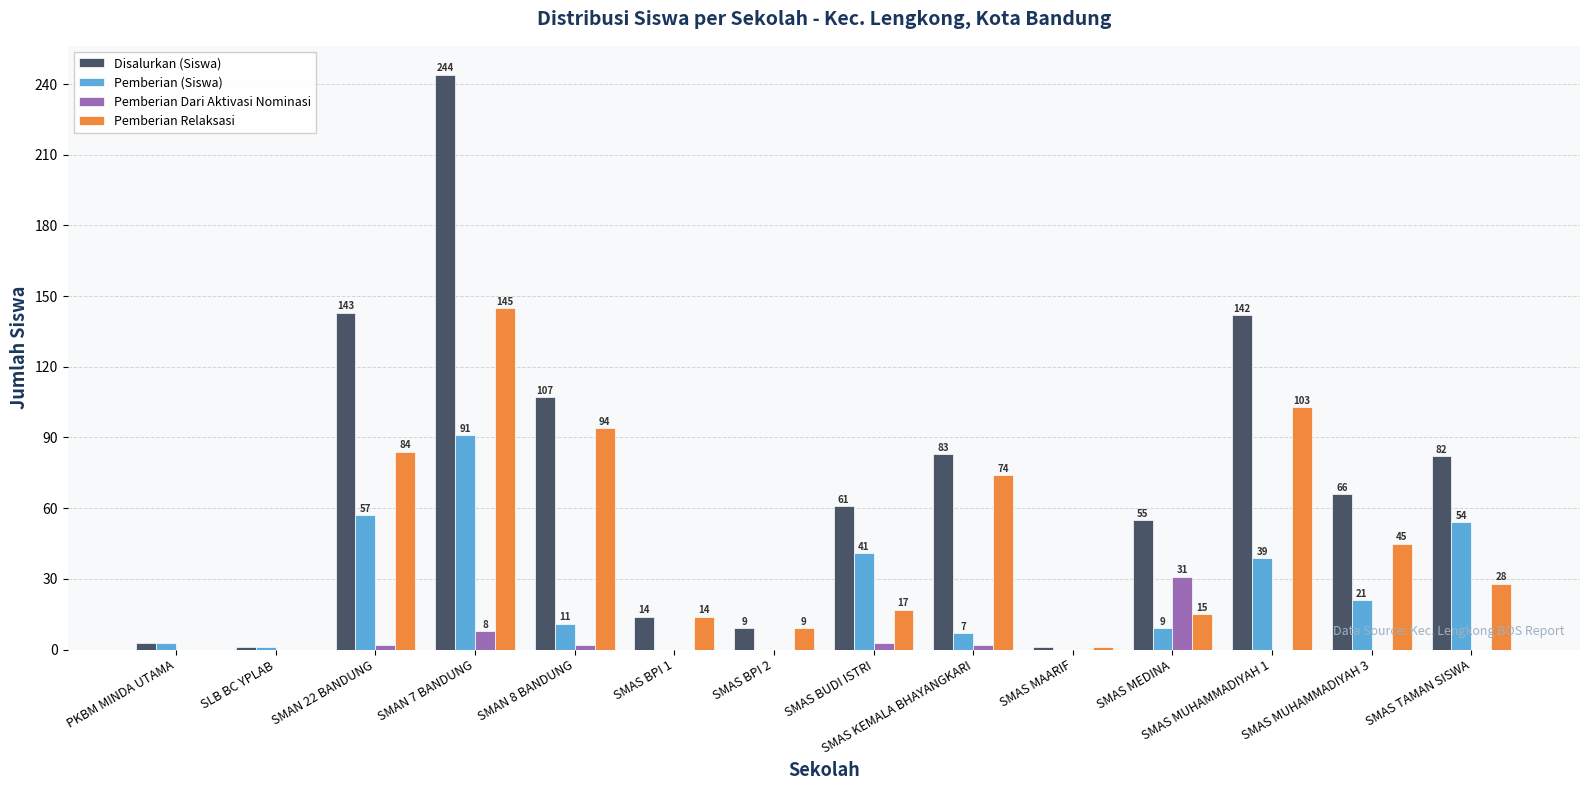

Reading right to left, extract all data points from this chart.

Disalurkan (Siswa): SMAS TAMAN SISWA=82	SMAS MUHAMMADIYAH 3=66	SMAS MUHAMMADIYAH 1=142	SMAS MEDINA=55	SMAS MAARIF=1	SMAS KEMALA BHAYANGKARI=83	SMAS BUDI ISTRI=61	SMAS BPI 2=9	SMAS BPI 1=14	SMAN 8 BANDUNG=107	SMAN 7 BANDUNG=244	SMAN 22 BANDUNG=143	SLB BC YPLAB=1	PKBM MINDA UTAMA=3
Pemberian (Siswa): SMAS TAMAN SISWA=54	SMAS MUHAMMADIYAH 3=21	SMAS MUHAMMADIYAH 1=39	SMAS MEDINA=9	SMAS MAARIF=0	SMAS KEMALA BHAYANGKARI=7	SMAS BUDI ISTRI=41	SMAS BPI 2=0	SMAS BPI 1=0	SMAN 8 BANDUNG=11	SMAN 7 BANDUNG=91	SMAN 22 BANDUNG=57	SLB BC YPLAB=1	PKBM MINDA UTAMA=3
Pemberian Dari Aktivasi Nominasi: SMAS TAMAN SISWA=0	SMAS MUHAMMADIYAH 3=0	SMAS MUHAMMADIYAH 1=0	SMAS MEDINA=31	SMAS MAARIF=0	SMAS KEMALA BHAYANGKARI=2	SMAS BUDI ISTRI=3	SMAS BPI 2=0	SMAS BPI 1=0	SMAN 8 BANDUNG=2	SMAN 7 BANDUNG=8	SMAN 22 BANDUNG=2	SLB BC YPLAB=0	PKBM MINDA UTAMA=0
Pemberian Relaksasi: SMAS TAMAN SISWA=28	SMAS MUHAMMADIYAH 3=45	SMAS MUHAMMADIYAH 1=103	SMAS MEDINA=15	SMAS MAARIF=1	SMAS KEMALA BHAYANGKARI=74	SMAS BUDI ISTRI=17	SMAS BPI 2=9	SMAS BPI 1=14	SMAN 8 BANDUNG=94	SMAN 7 BANDUNG=145	SMAN 22 BANDUNG=84	SLB BC YPLAB=0	PKBM MINDA UTAMA=0